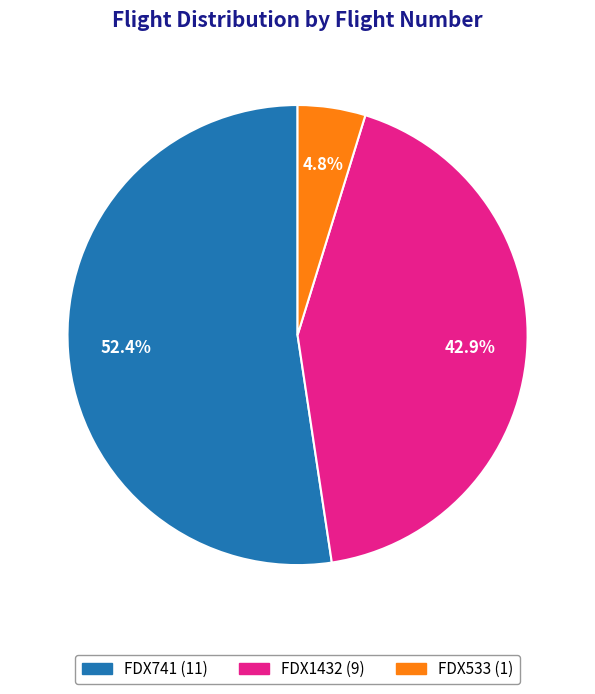

Is the sum of FDX1432 and FDX533 greater than half?

No